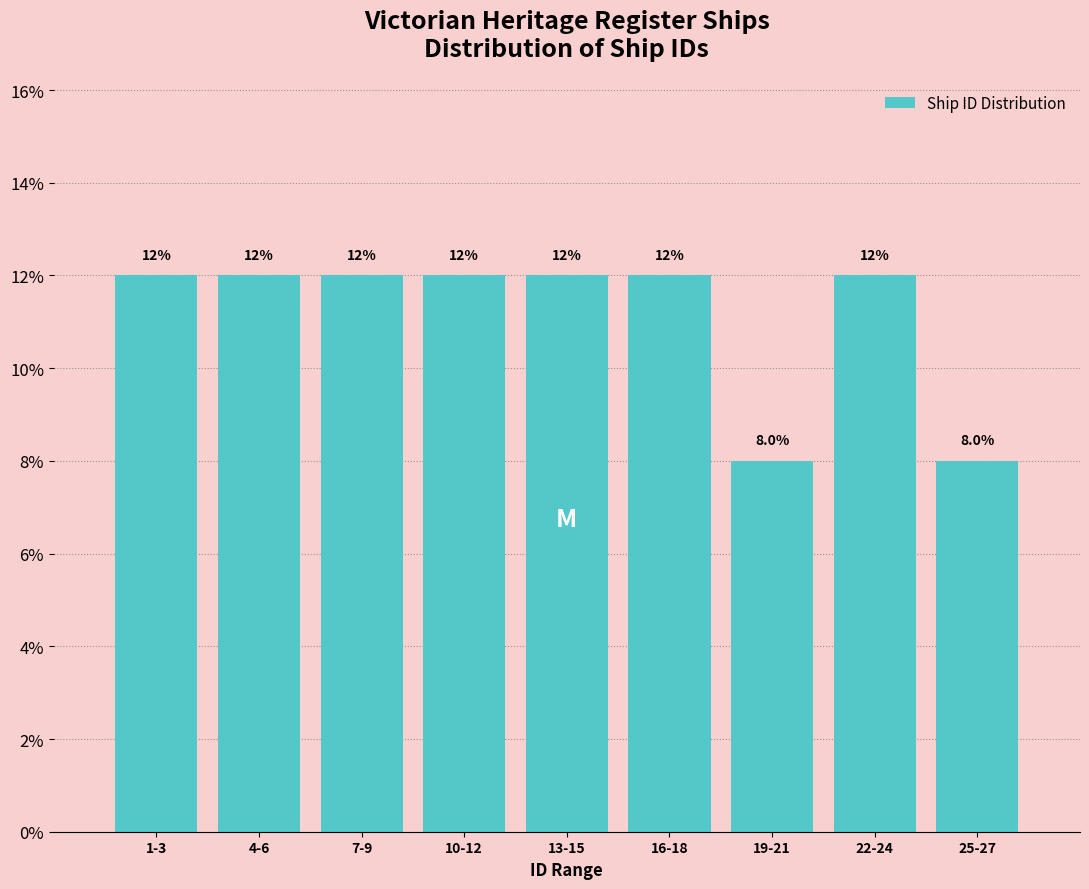

Reading left to right, transcribe all the data shown in this chart.

1-3=12	4-6=12	7-9=12	10-12=12	13-15=12	16-18=12	19-21=8	22-24=12	25-27=8